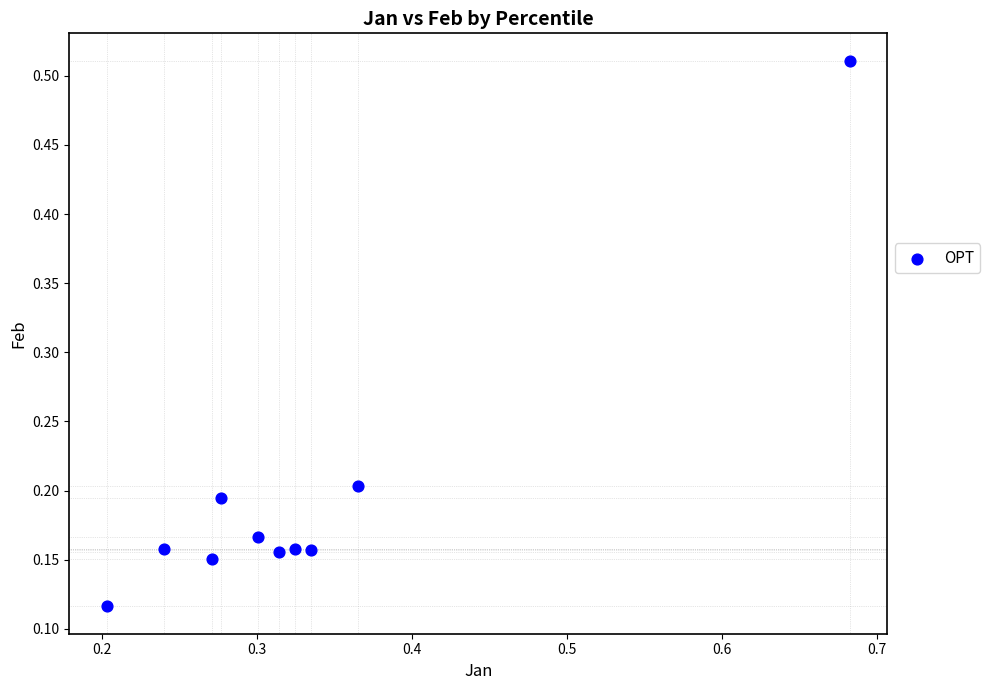

What is the range of Y values (max minus min)?

0.4